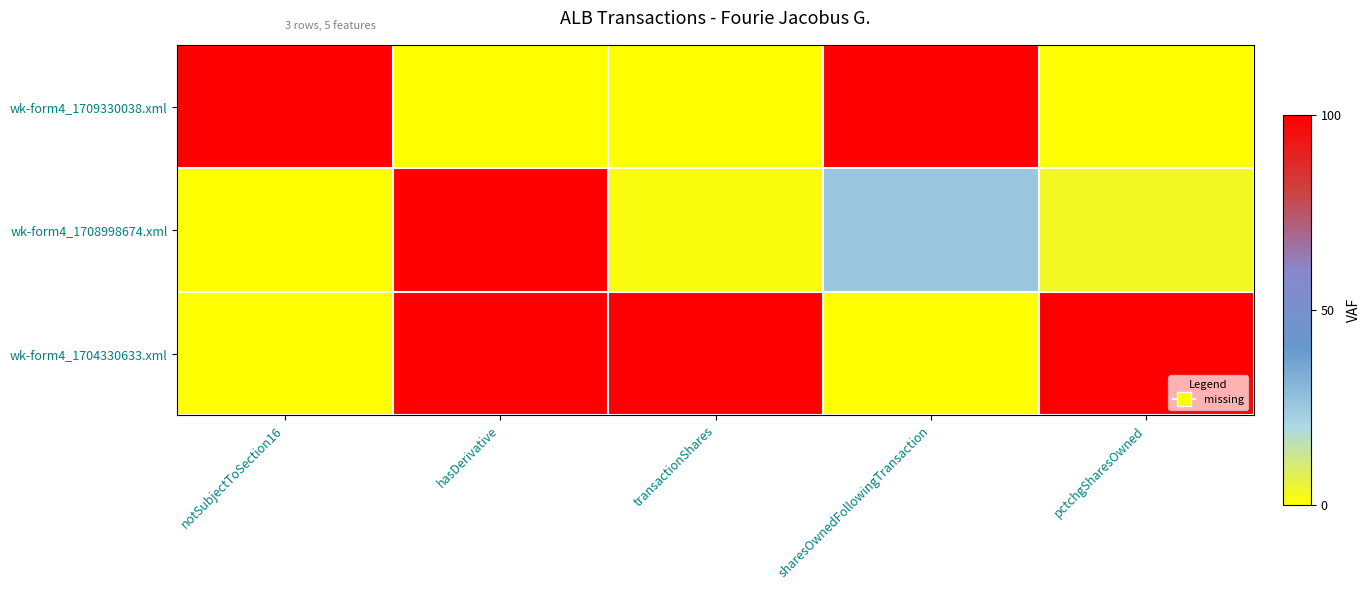

Rank the series by their average value, from lowest to highest.

wk-form4_1708998674.xml, wk-form4_1709330038.xml, wk-form4_1704330633.xml